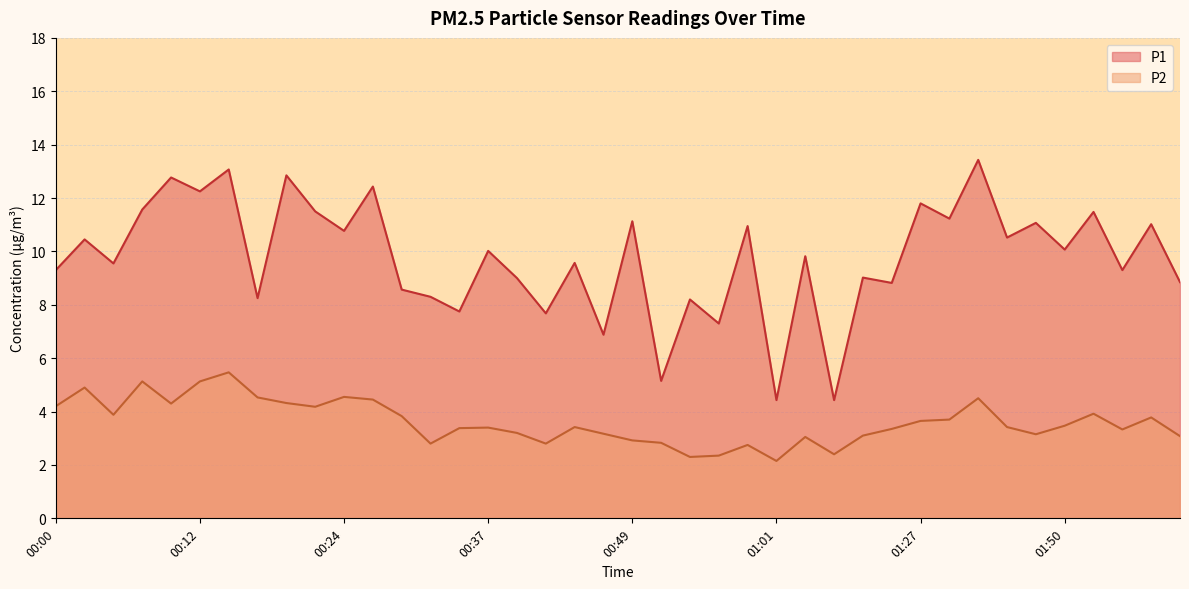

What is the difference between the P1 values at 00:17 and 00:59?

2.7